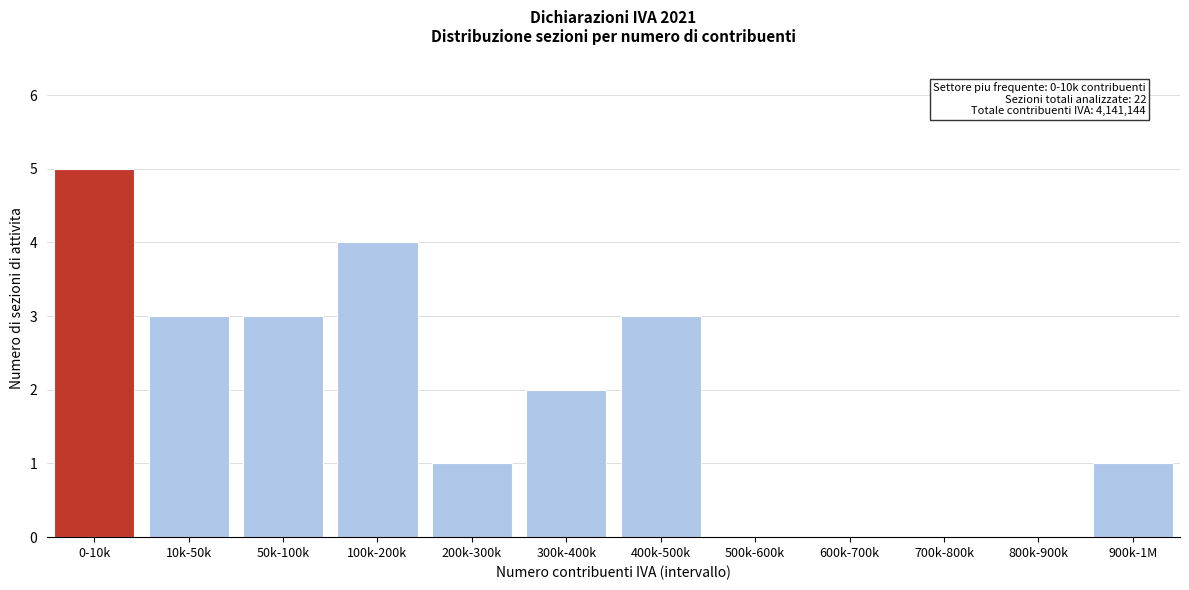

Reading left to right, extract all data points from this chart.

0-10k=5	10k-50k=3	50k-100k=3	100k-200k=4	200k-300k=1	300k-400k=2	400k-500k=3	500k-600k=0	600k-700k=0	700k-800k=0	800k-900k=0	900k-1M=1